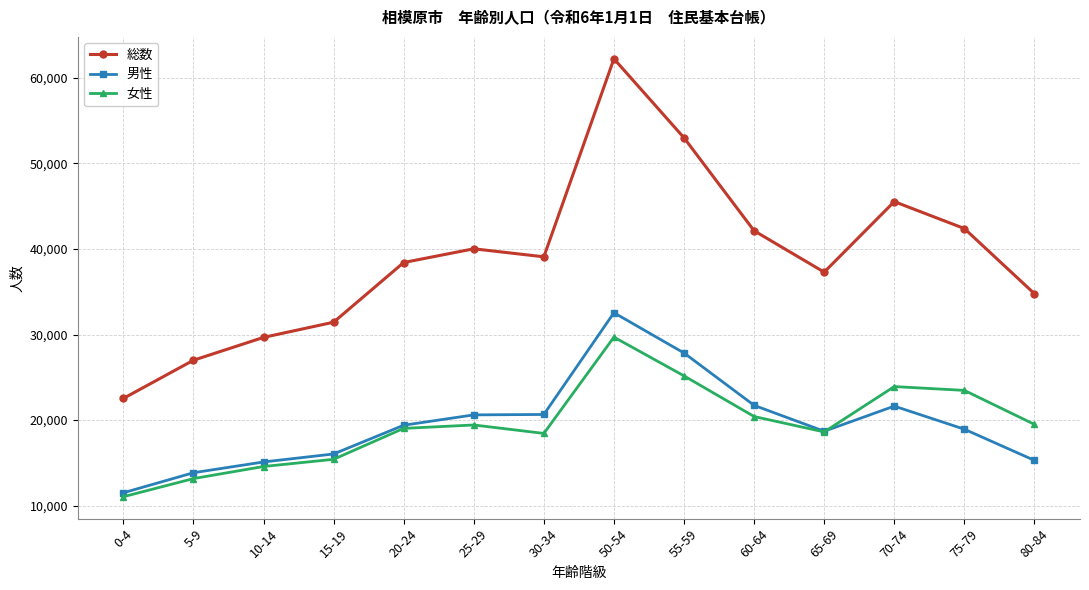

What are all the series names shown in the legend?

総数, 男性, 女性